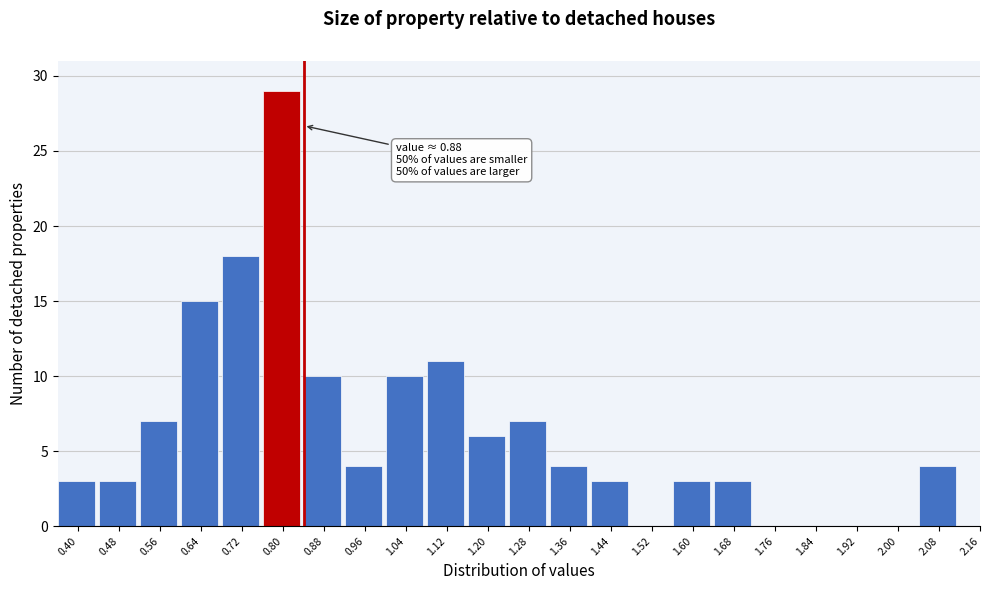

Reading left to right, list all the values displayed in this chart.

0.40=3	0.48=3	0.56=7	0.64=15	0.72=18	0.80=29	0.88=10	0.96=4	1.04=10	1.12=11	1.20=6	1.28=7	1.36=4	1.44=3	1.52=0	1.60=3	1.68=3	1.76=0	1.84=0	1.92=0	2.00=0	2.08=4	2.16=0